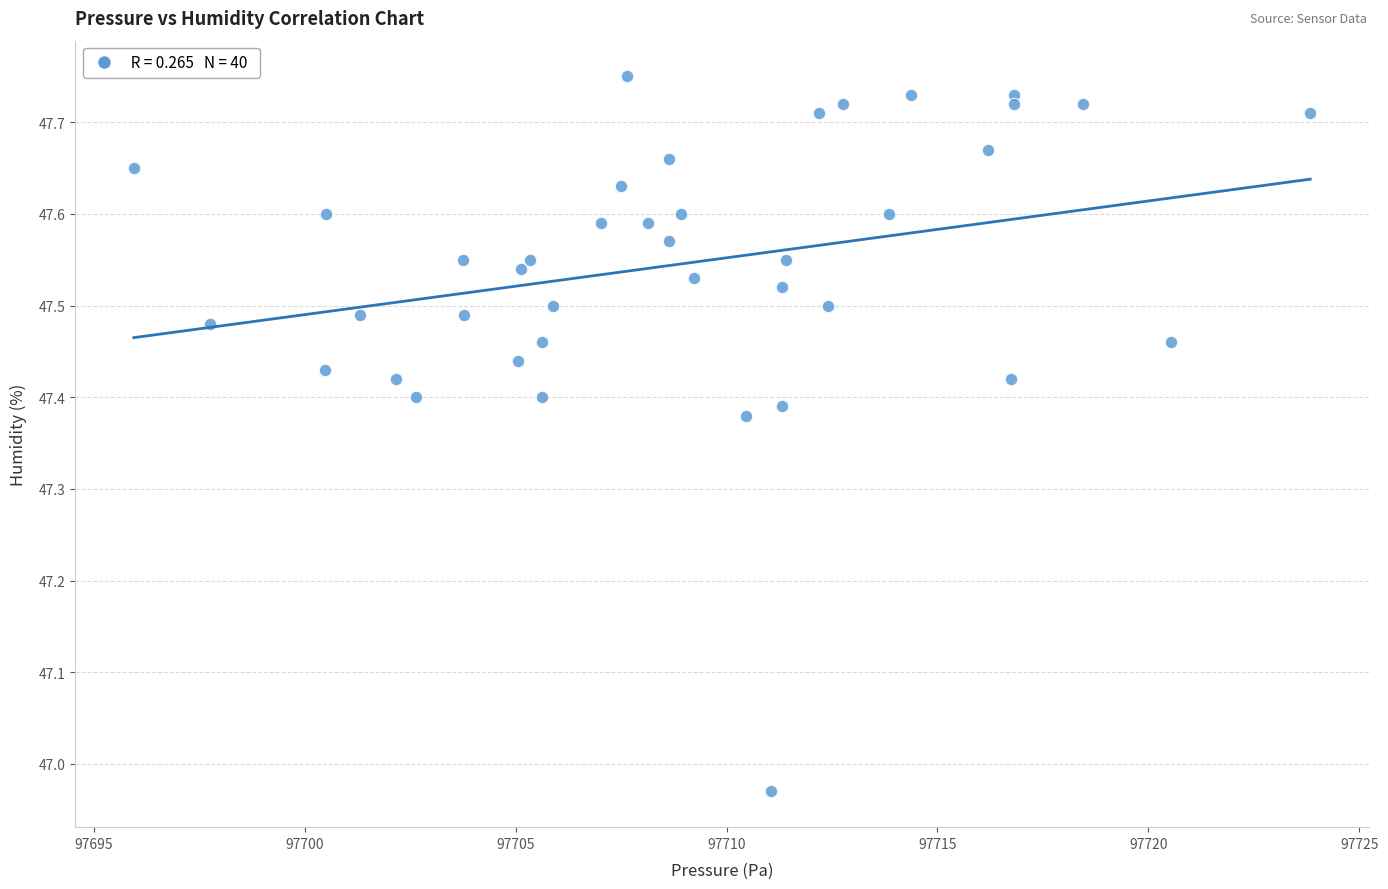

What is the range of X values (max minus min)?

27.9